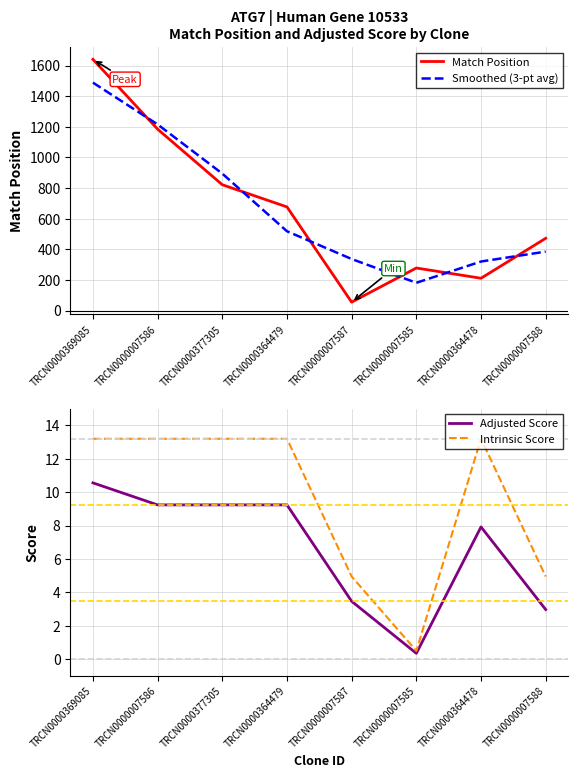

What is the average value of the Adjusted Score series?

6.6